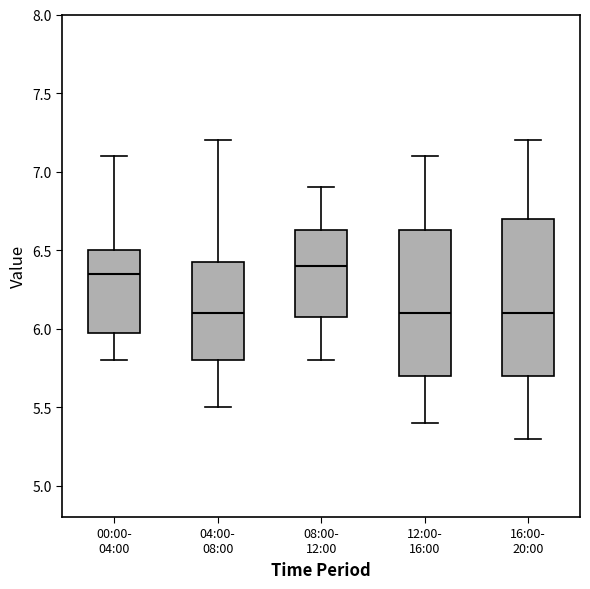

Reading left to right, read every box against the y-axis: the position of its median line, the range the box covers, and the ends of its whiskers. The values are not printed on the chart, so give them approximately, as read against the axis.

00:00- 04:00: median 6.35, box 6.00 to 6.50, whiskers 5.80 to 7.10
04:00- 08:00: median 6.10, box 5.80 to 6.45, whiskers 5.50 to 7.20
08:00- 12:00: median 6.40, box 6.10 to 6.65, whiskers 5.80 to 6.90
12:00- 16:00: median 6.10, box 5.70 to 6.65, whiskers 5.40 to 7.10
16:00- 20:00: median 6.10, box 5.70 to 6.70, whiskers 5.30 to 7.20